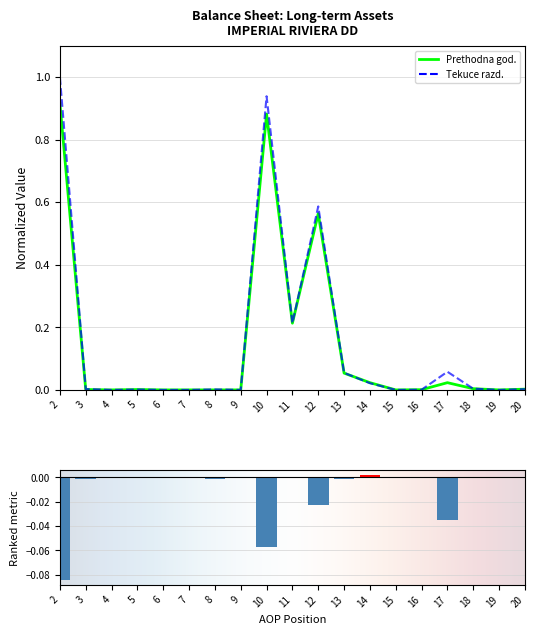

Which category has the lowest value across all series?

4